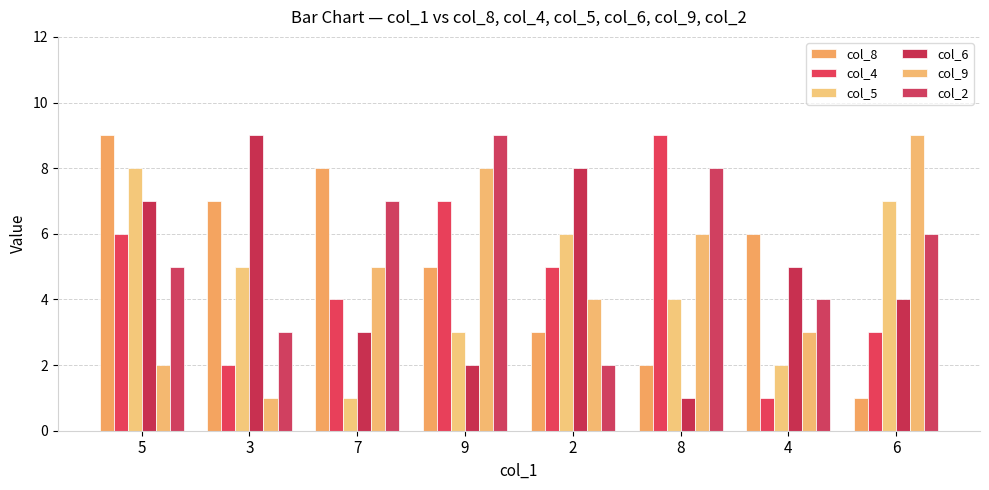

What is the minimum value shown in the chart?

1